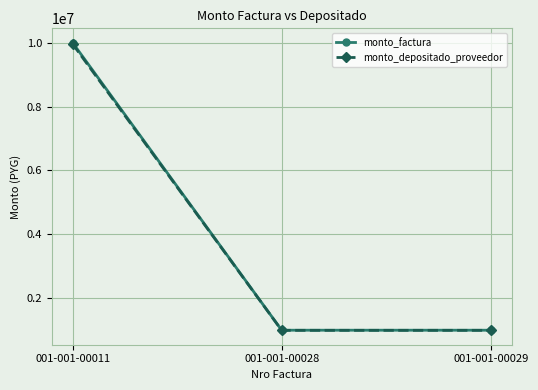

The value of monto_factura at 001-001-00028 is 1000000. True or false?

True